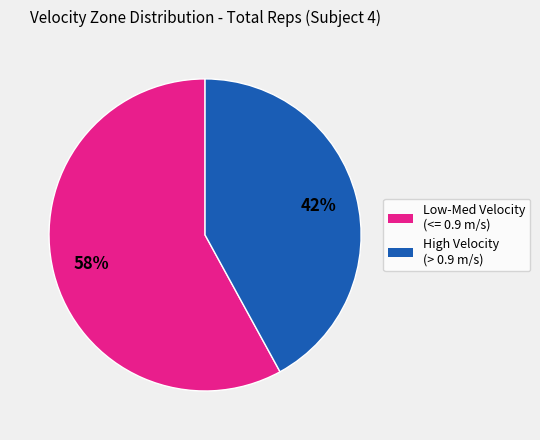

To the nearest percent, what is the difference between the largest and smallest slice percentages?

16%